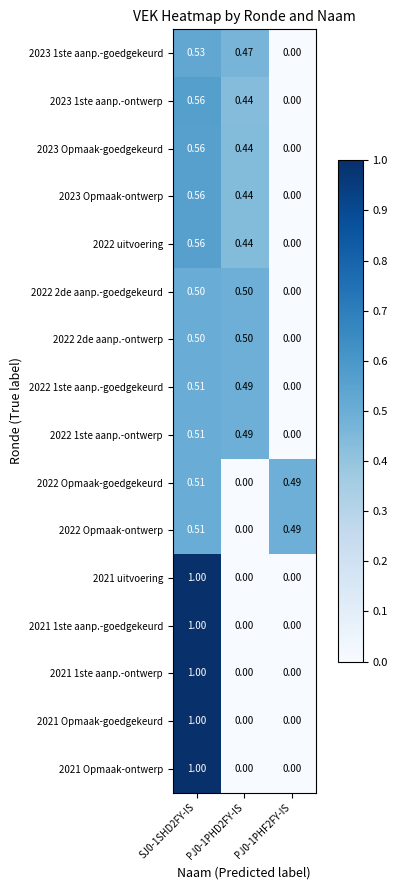

Is the value of 2022 1ste aanp.-goedgekeurd at SJ0-1SHD2FY-IS greater than the value of 2022 Opmaak-goedgekeurd at PJ0-1PHD2FY-IS?

Yes